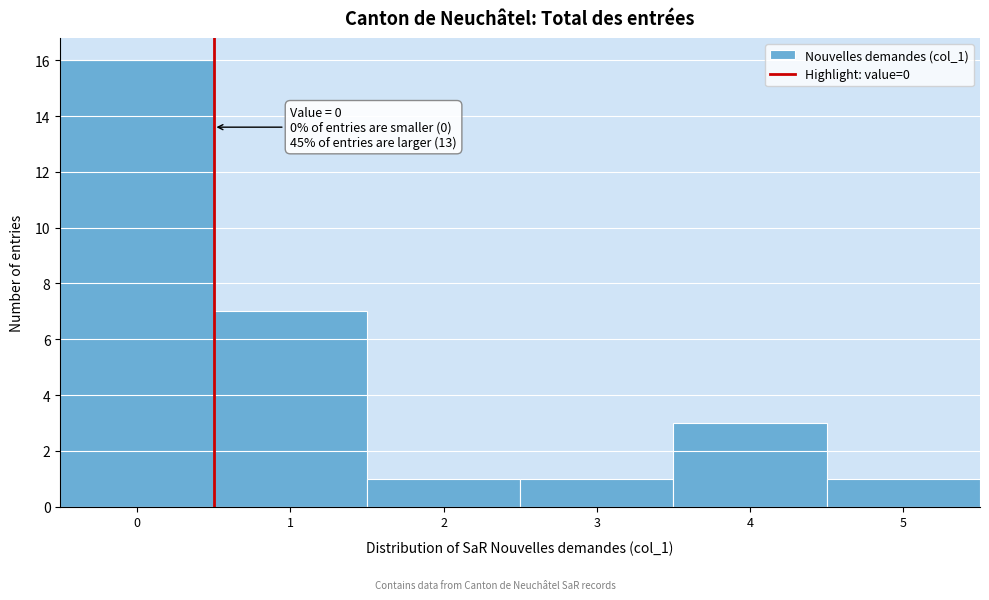

Which range on the x-axis has the tallest bar?

-0.5 to 0.5